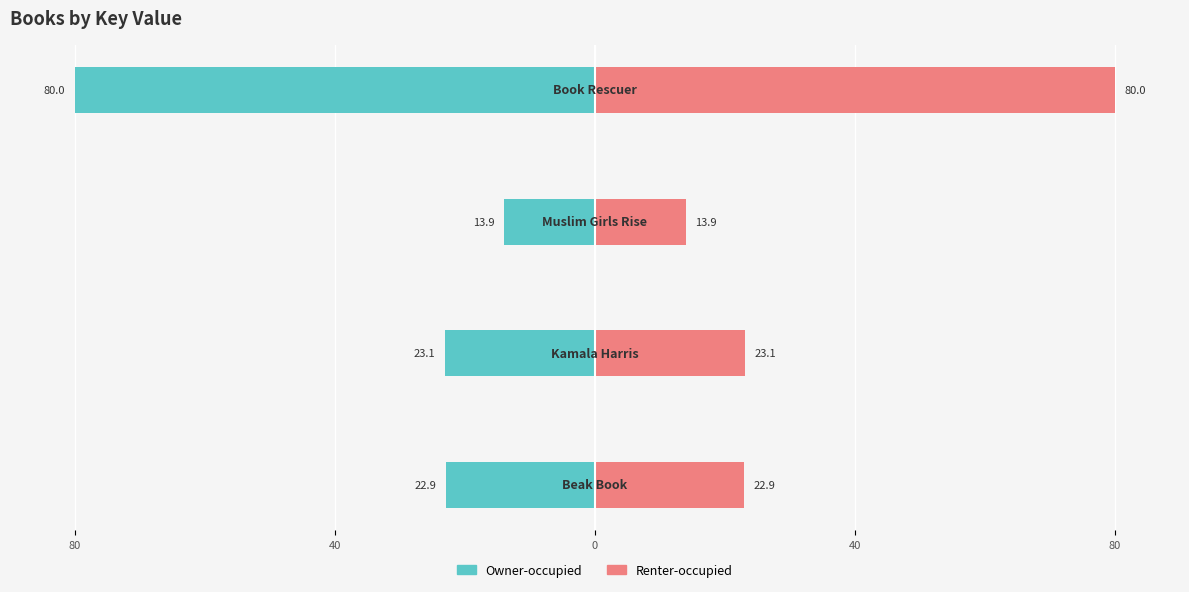

Which has a higher value, 40 or 80?

80